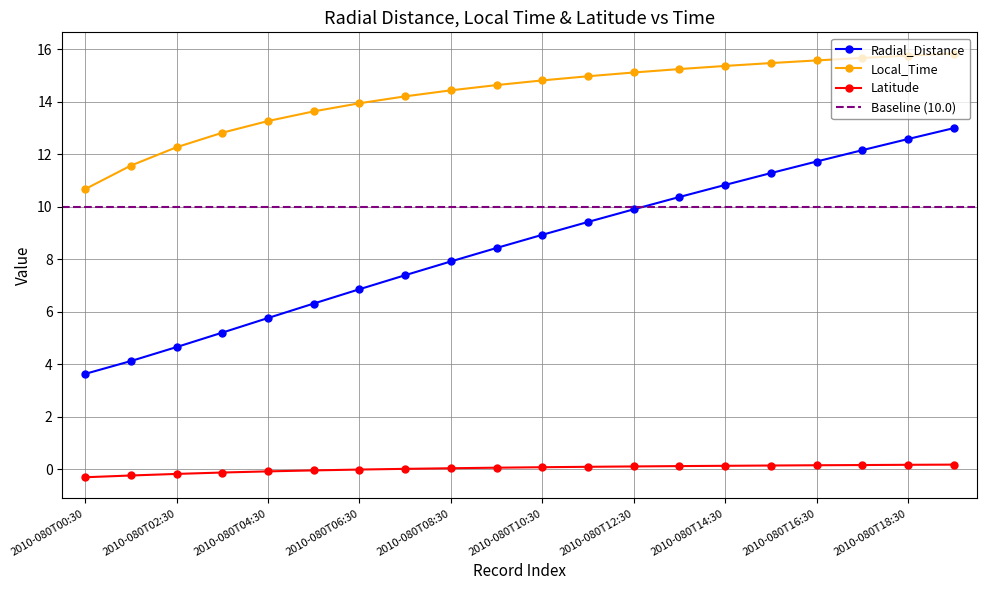

What is the maximum value shown in the chart?

15.8